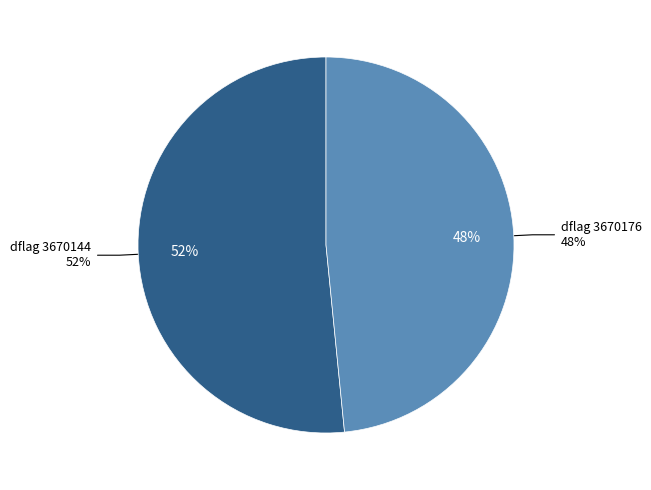

Rank the categories by value from highest to lowest.

3670144, 3670176